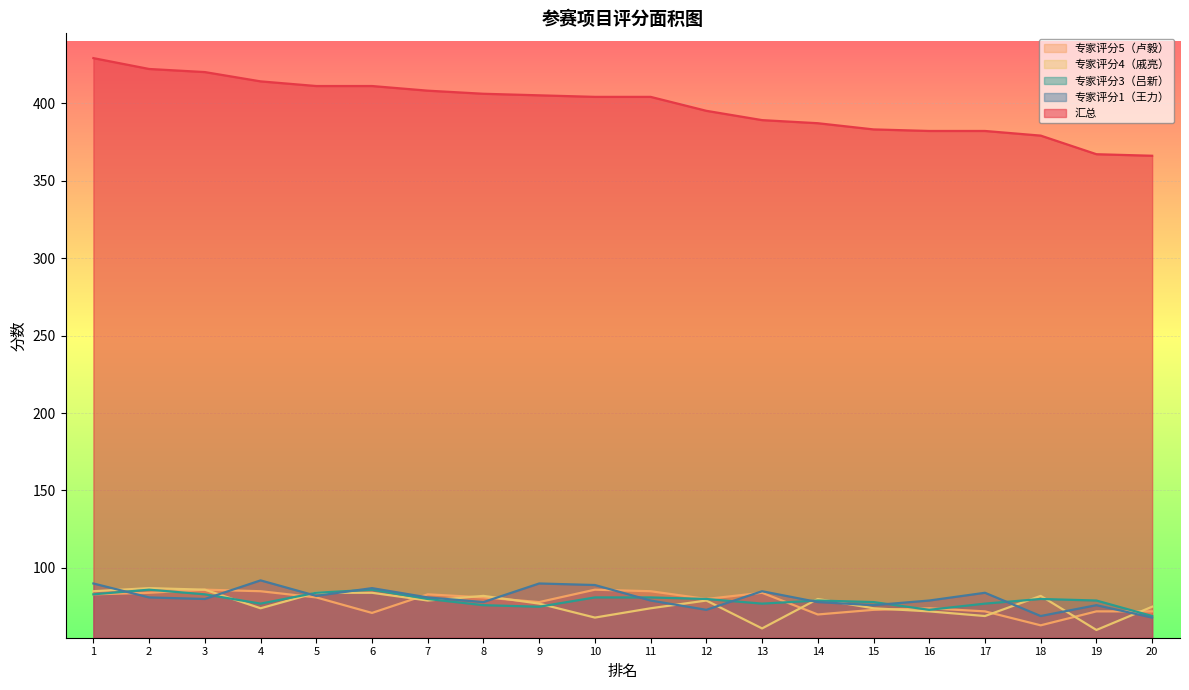

Which series has the largest range (max minus min)?

汇总